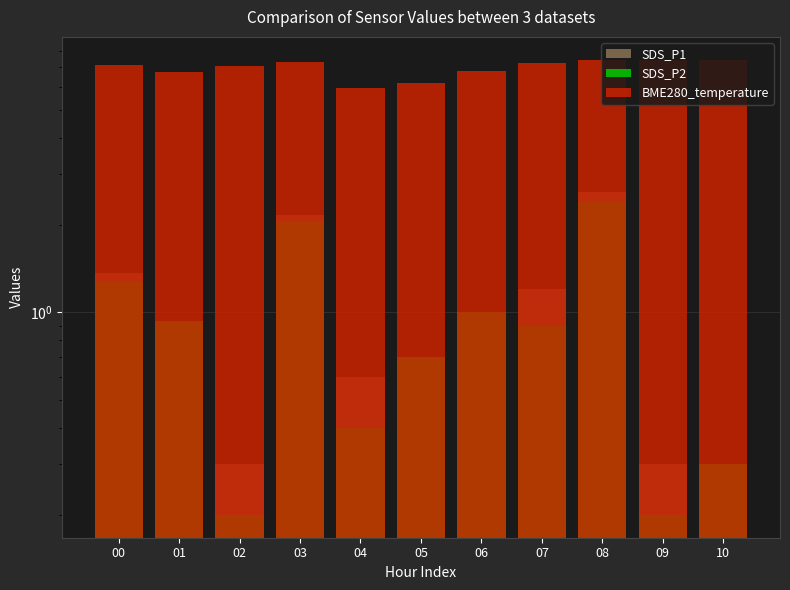

Reading left to right, transcribe all the data shown in this chart.

SDS_P1: 00=1.4	01=0.9	02=0.3	03=2.2	04=0.6	05=0.7	06=1.0	07=1.2	08=2.6	09=0.3	10=0.3
SDS_P2: 00=1.3	01=0.9	02=0.2	03=2.1	04=0.4	05=0.7	06=1.0	07=0.9	08=2.4	09=0.2	10=0.3
BME280_temperature: 00=7.1	01=6.8	02=7.0	03=7.3	04=5.9	05=6.2	06=6.8	07=7.2	08=7.4	09=7.4	10=7.4